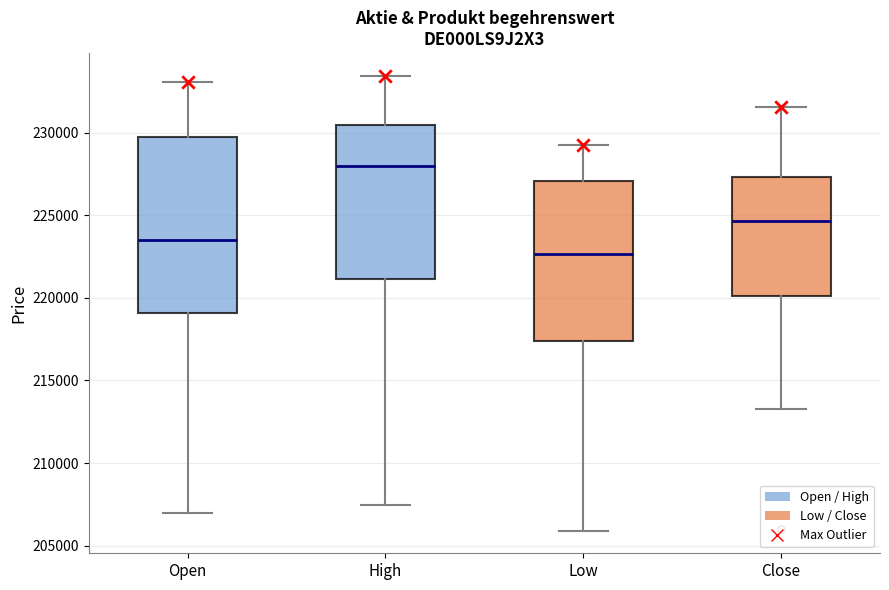

Where does the median line of the box for Open sit on the y-axis? The values are not printed on the chart, so give them approximately, as read against the axis.

223500